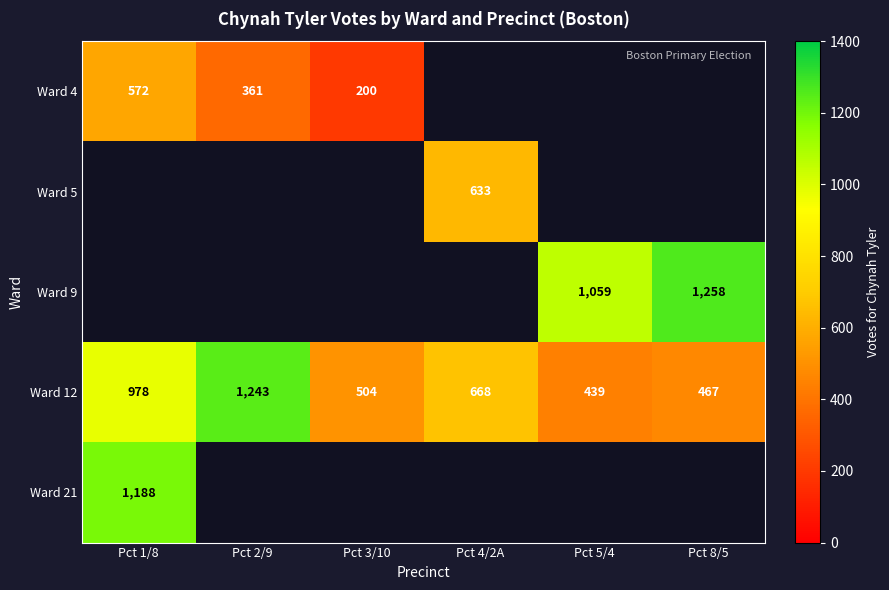

Where is Ward 12 nearest to the value 841?

Pct 1/8